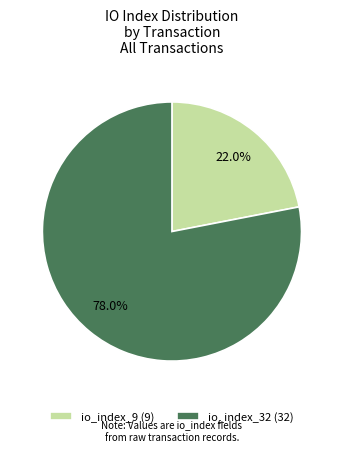

To the nearest percent, what is the average slice percentage?

50%